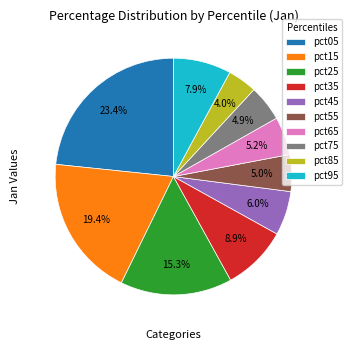

Count the number of slices in the pie.

10